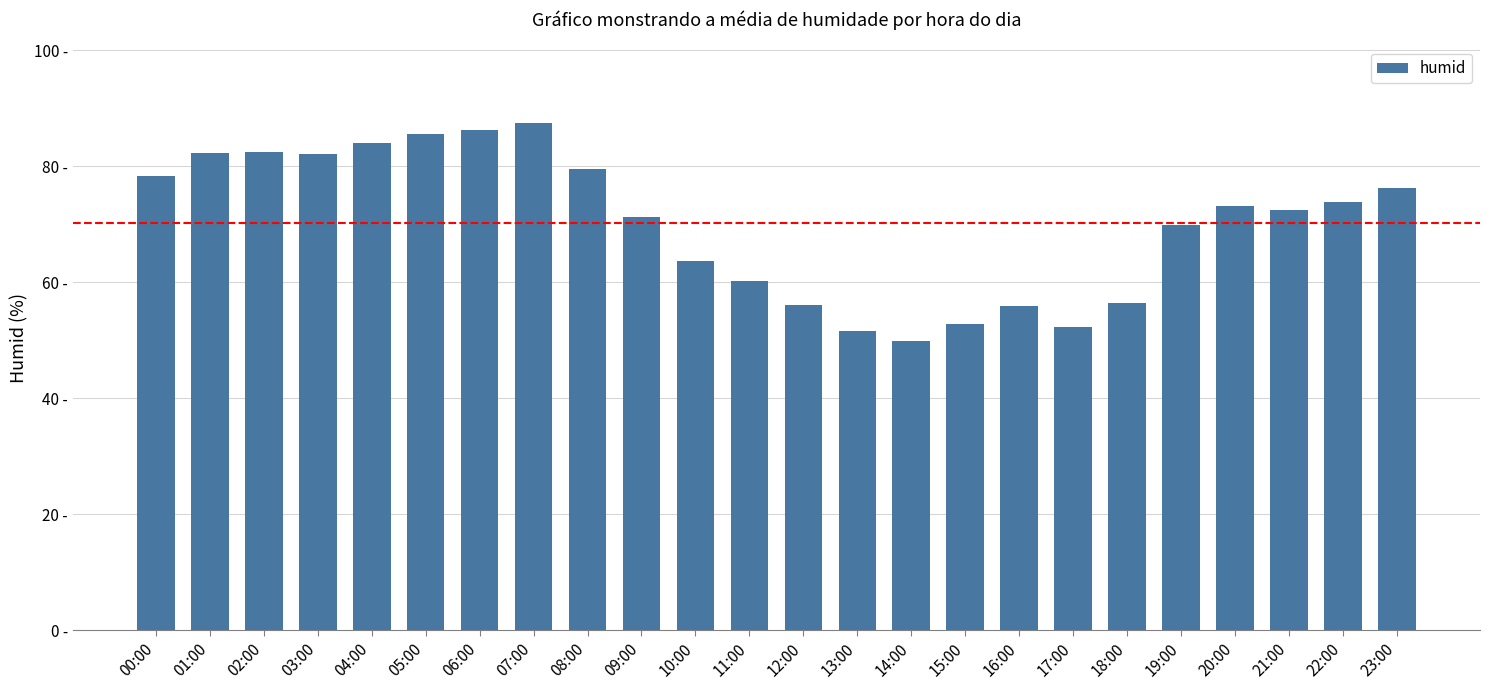

Between 09:00 and 01:00, which is larger?

01:00